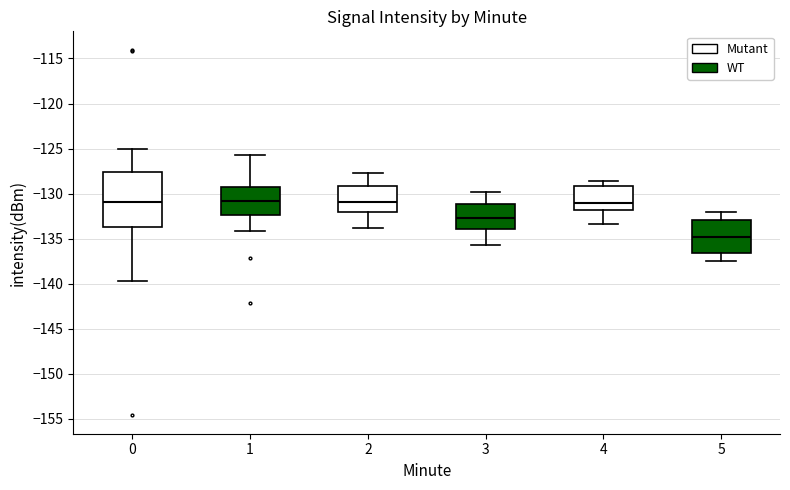

Reading left to right, transcribe this box plot: for each box, give where its median line is, the range the box spans, and where its two whiskers end, as read against the y-axis. The values are not printed on the chart, so give them approximately, as read against the axis.

0: median -131.0, box -133.5 to -127.5, whiskers -139.5 to -125.0
1: median -131.0, box -132.5 to -129.0, whiskers -134.0 to -125.5
2: median -131.0, box -132.0 to -129.0, whiskers -134.0 to -127.5
3: median -132.5, box -134.0 to -131.0, whiskers -135.5 to -130.0
4: median -131.0, box -132.0 to -129.0, whiskers -133.5 to -128.5
5: median -135.0, box -136.5 to -133.0, whiskers -137.5 to -132.0